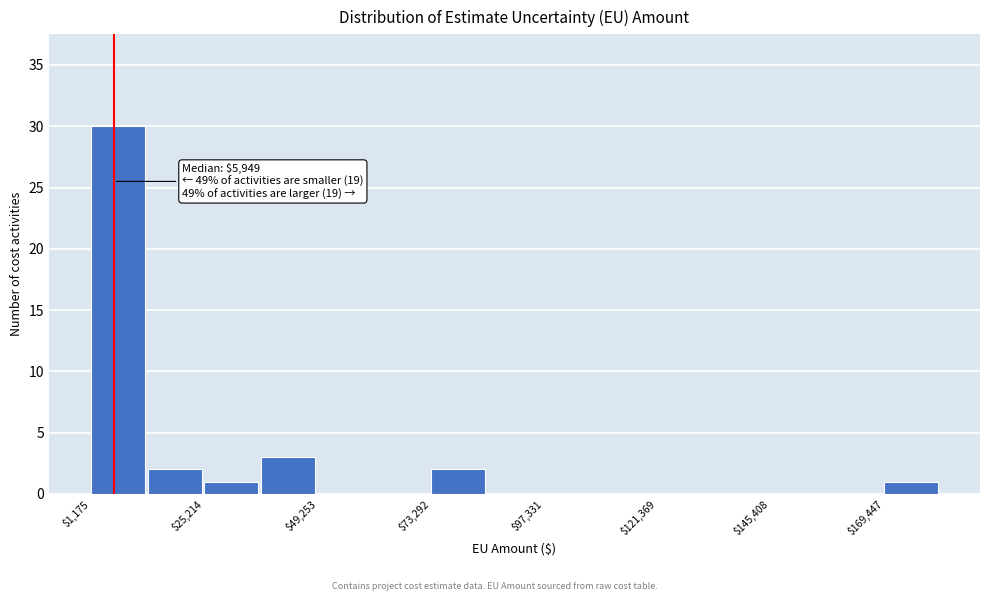

Around what value on the x-axis is the tallest bar? Give the approximate position of its centre, as read against the axis.

5000